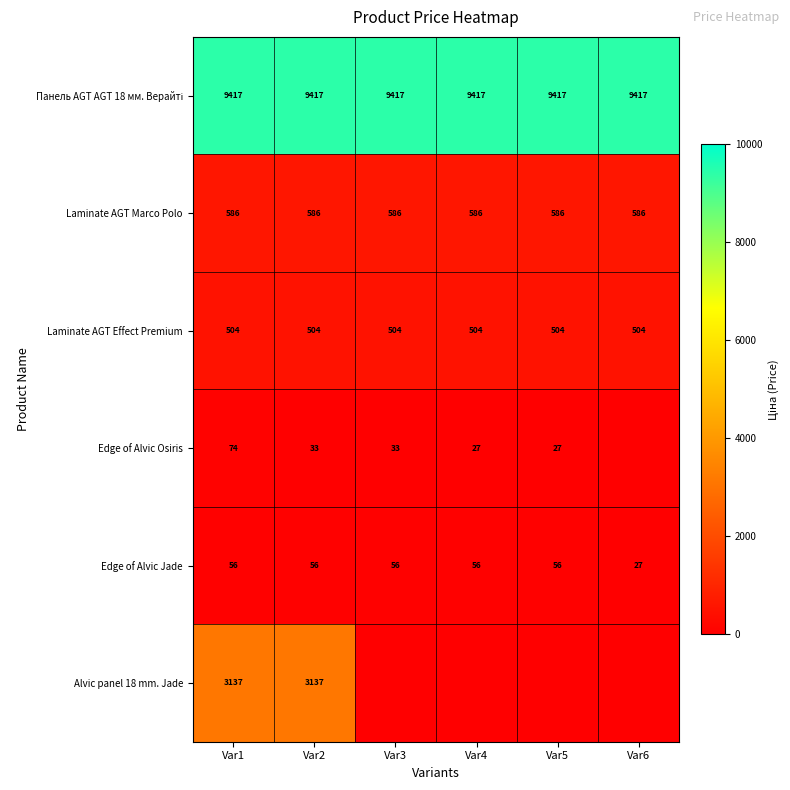

At how many categories does at least one series exceed 6908?

6